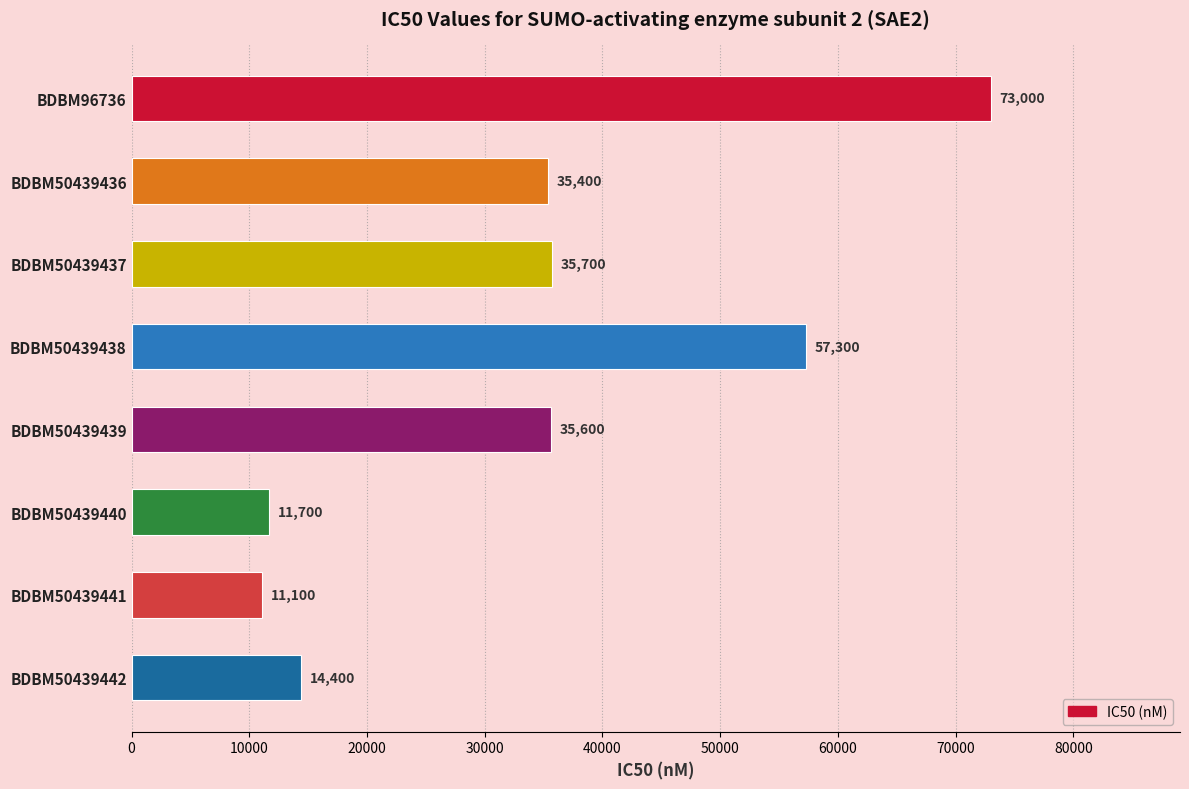

What is the sum of all values?

274200